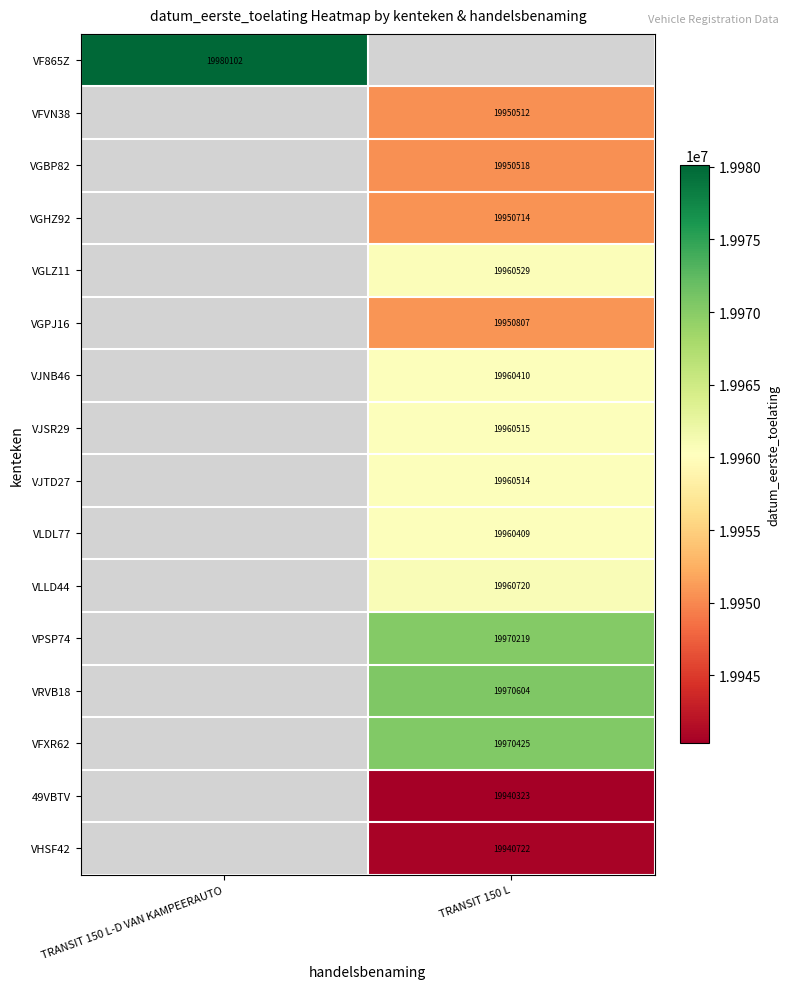

At how many categories does at least one series exceed 19977790?

1